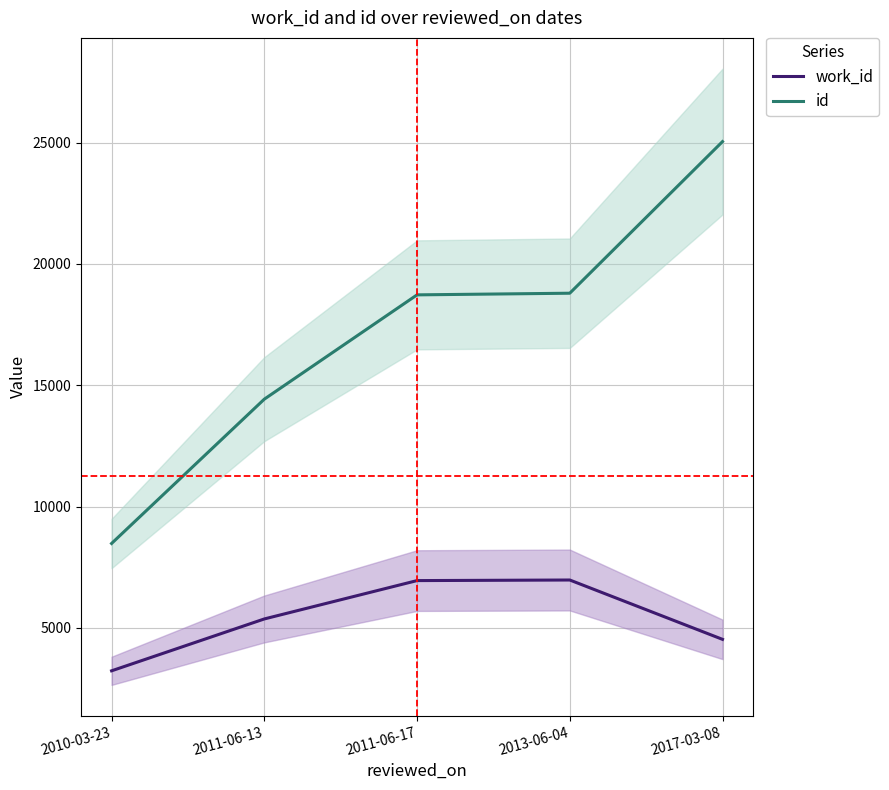

True or false: work_id has a value of 4525 at 2017-03-08.

True